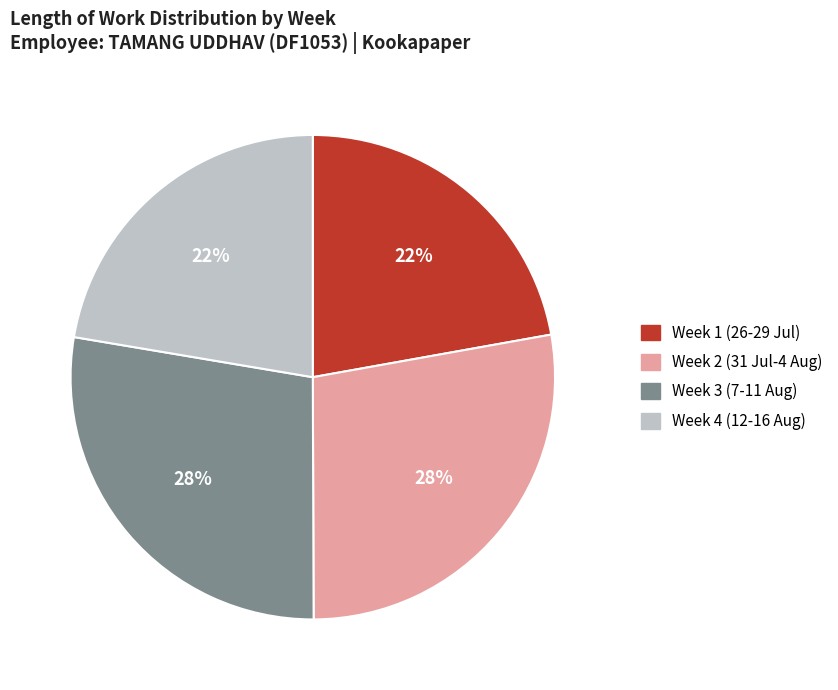

How many slices are in this pie chart?

4